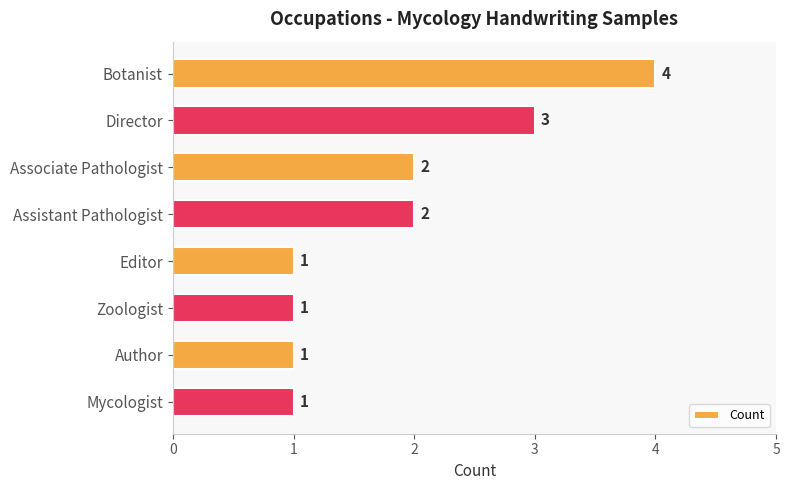

The value at Mycologist is 1. True or false?

True